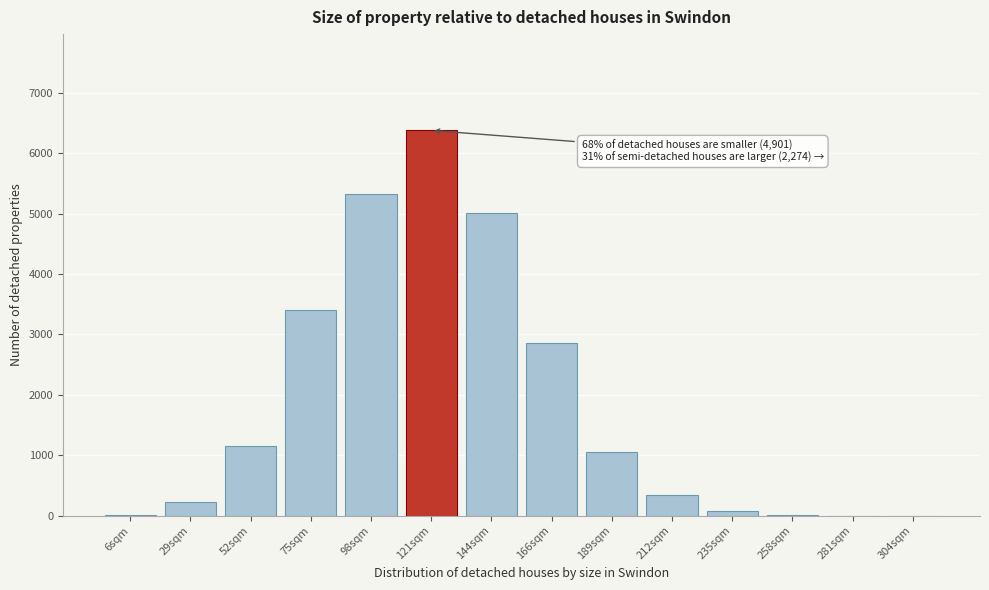

Which category has the highest value across all series?

121sqm